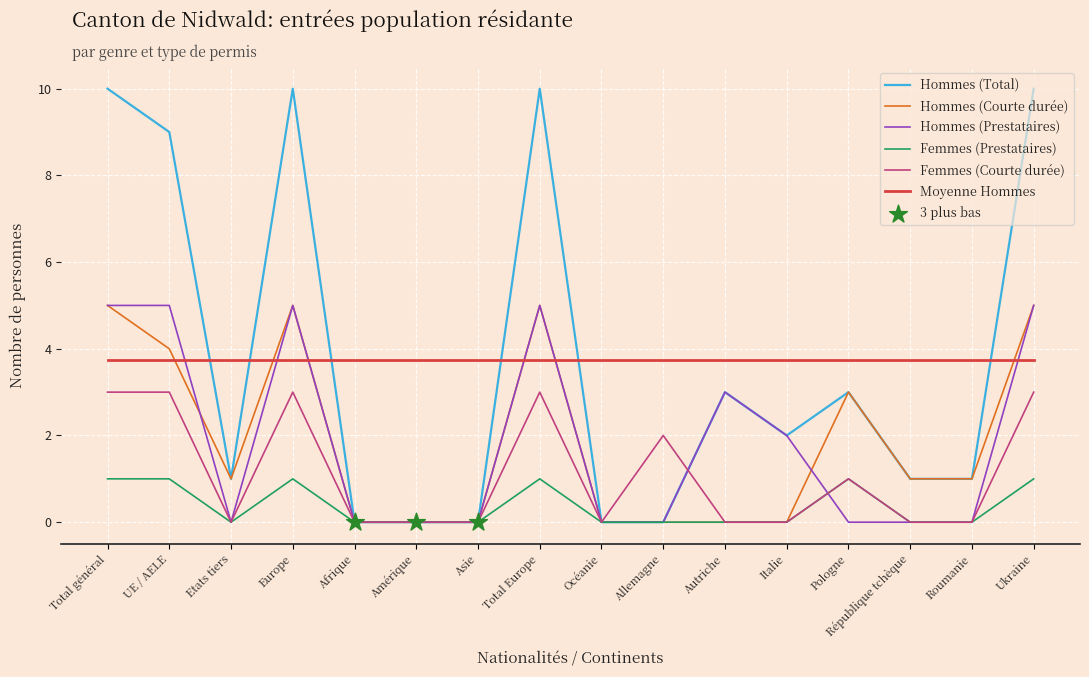

Is the value of Hommes (Courte durée) at Ukraine greater than the value of Hommes (Prestataires) at Etats tiers?

Yes